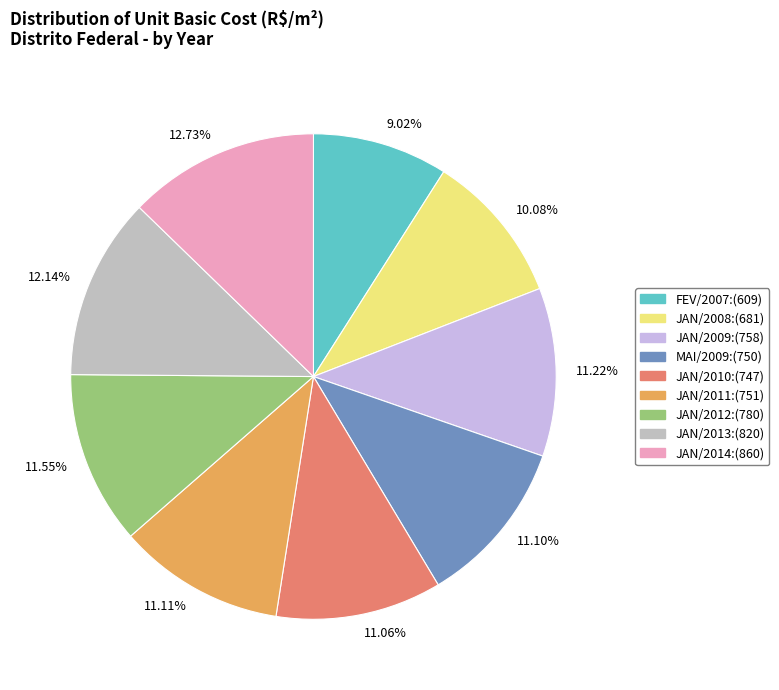

Does 9.02% account for over 50% of the chart?

No